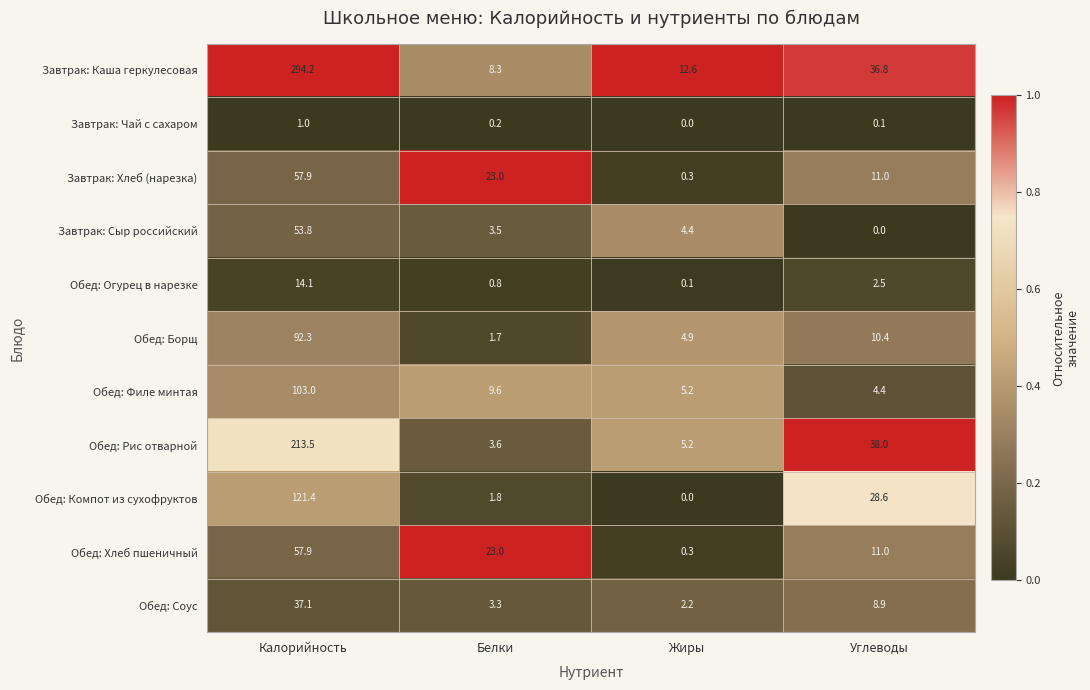

What is the total value across all series at Жиры?

35.2